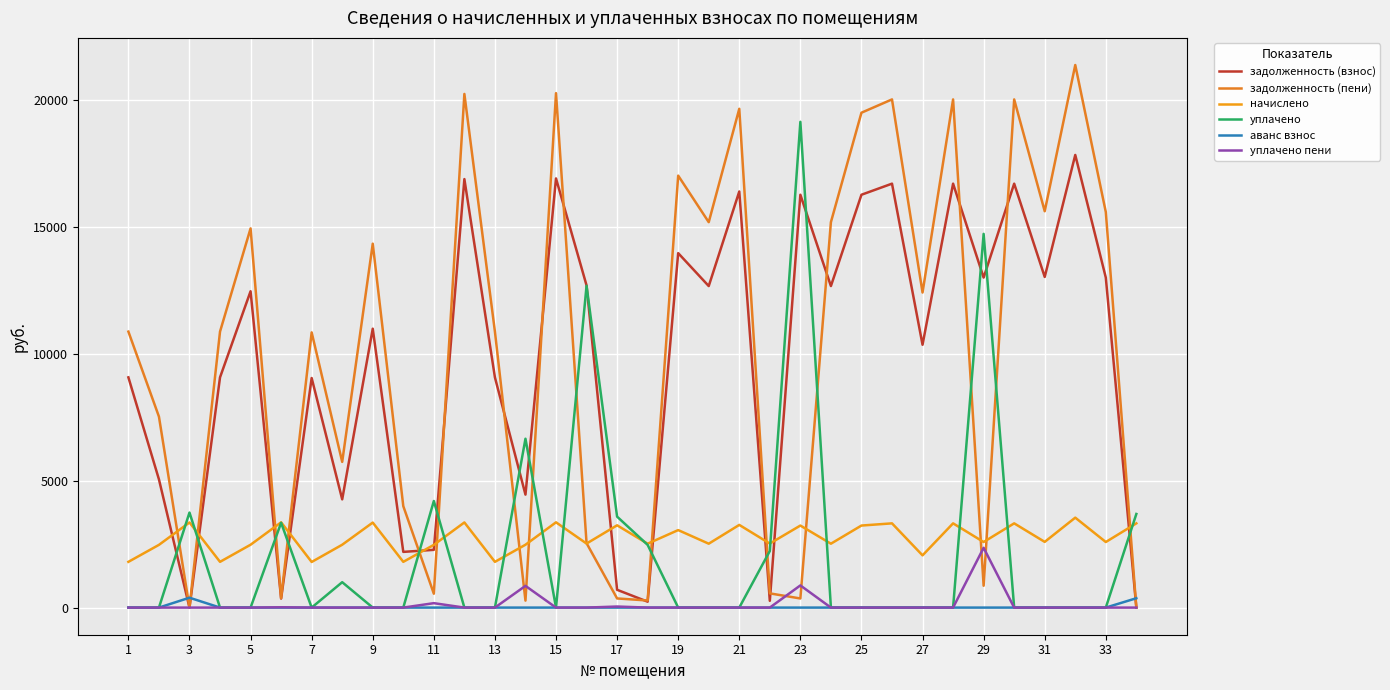

List the series in order of their peak value, highest first.

задолженность (пени), уплачено, задолженность (взнос), начислено, уплачено пени, аванс взнос